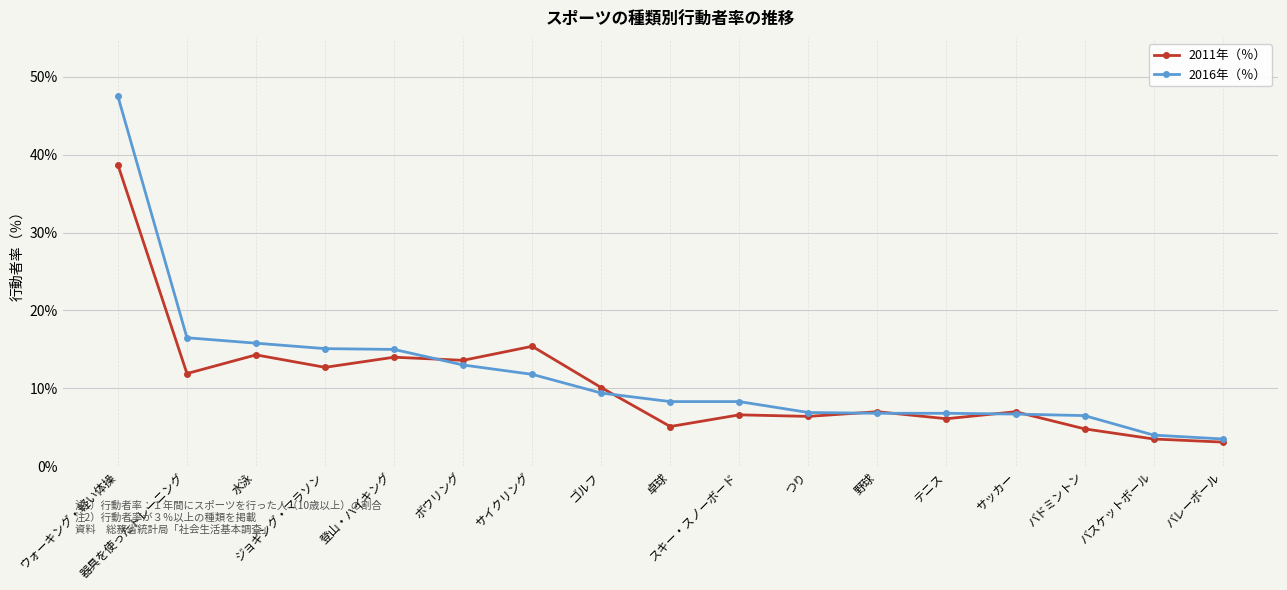

What is the spread (max minus min) of values at スキー・スノーボード?

1.7